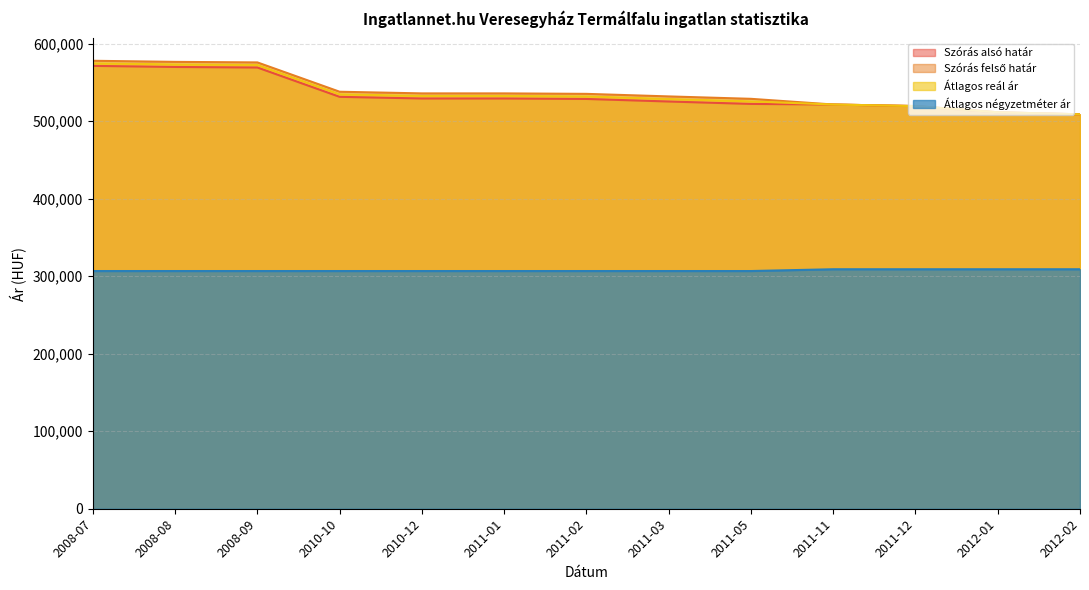

Rank the series at 2011-03 from highest to lowest value.

Szórás felső határ, Átlagos reál ár, Szórás alsó határ, Átlagos négyzetméter ár